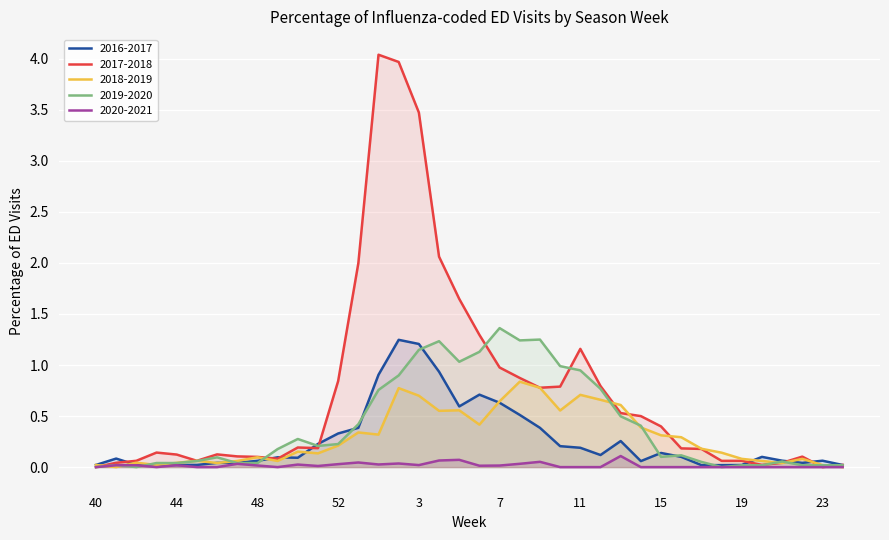

Which series ends up on top after the final intersection of 2018-2019 and 2019-2020?

2019-2020